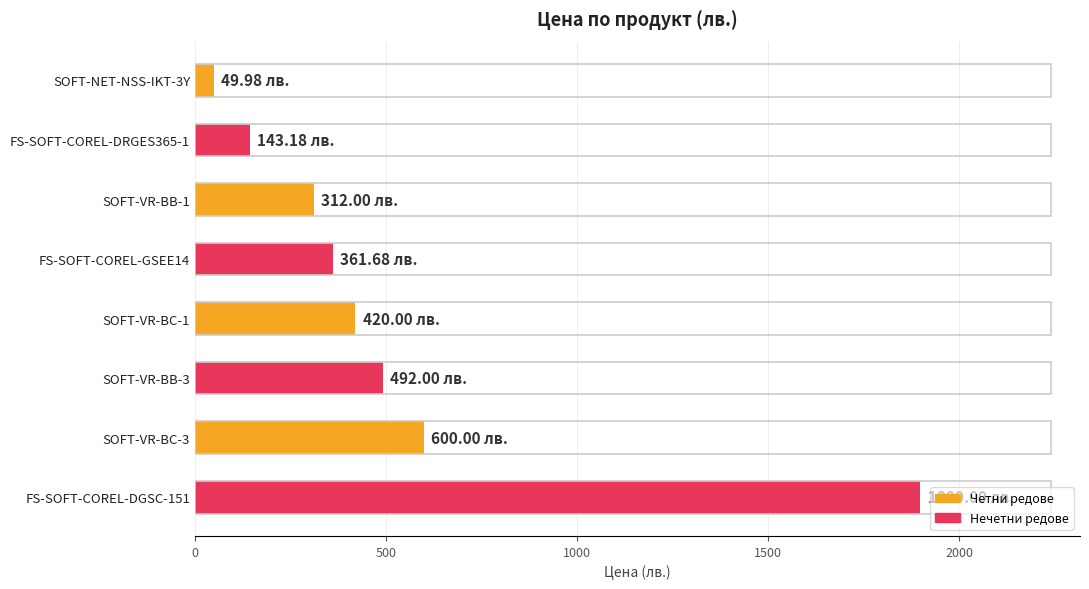

What is the change in value from SOFT-VR-BB-1 to SOFT-VR-BC-3?

+288.0